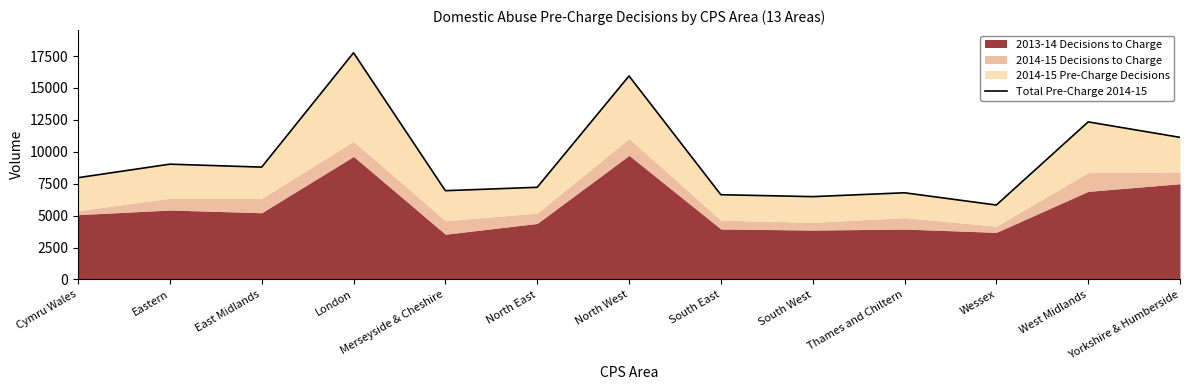

The chart shows a value of 9032 at Eastern. True or false?

True